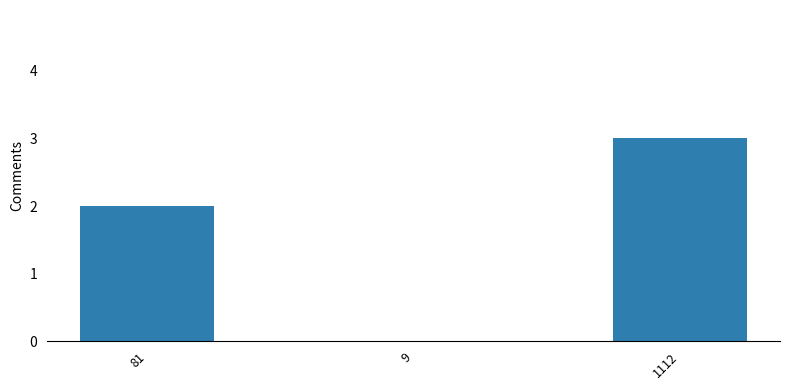

The chart shows a value of 2 at 1112. True or false?

False